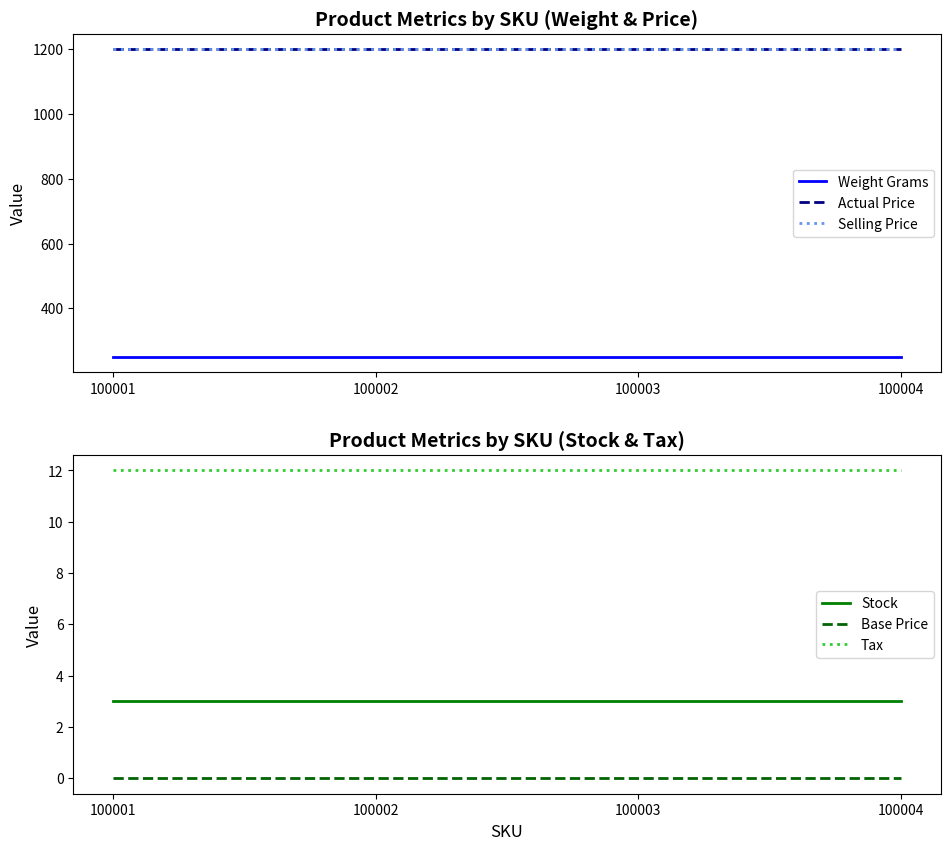

What is the highest value of the Selling Price series?

1200